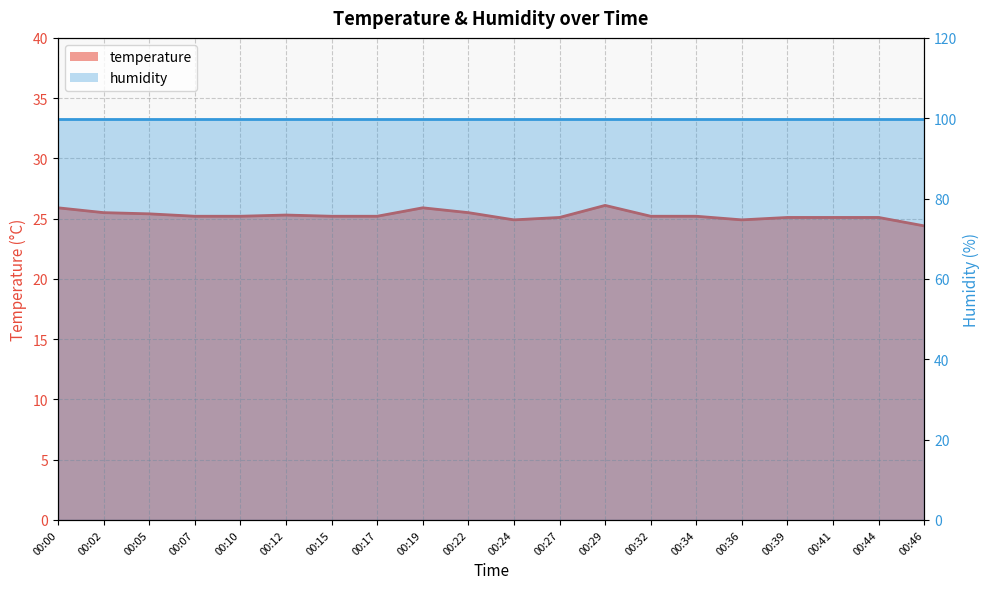

List the labels in order of value, largest first.

00:29, 00:00, 00:19, 00:02, 00:22, 00:05, 00:12, 00:07, 00:10, 00:15, 00:17, 00:32, 00:34, 00:27, 00:39, 00:41, 00:44, 00:24, 00:36, 00:46